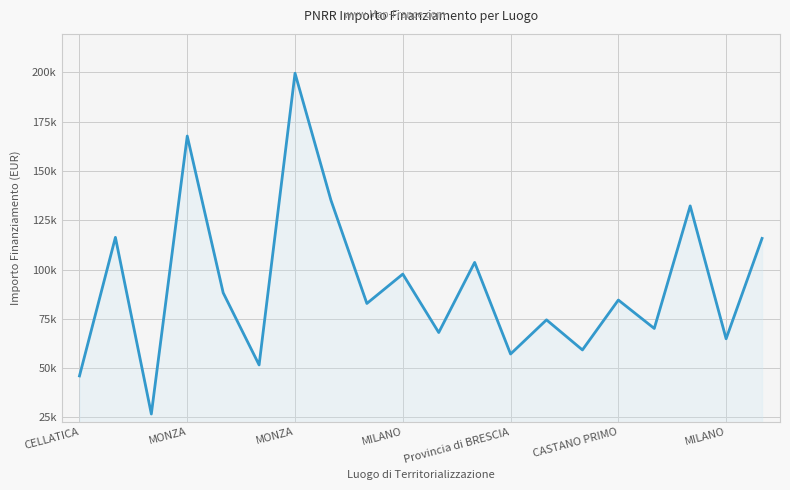

Does the chart have visible grid lines?

Yes